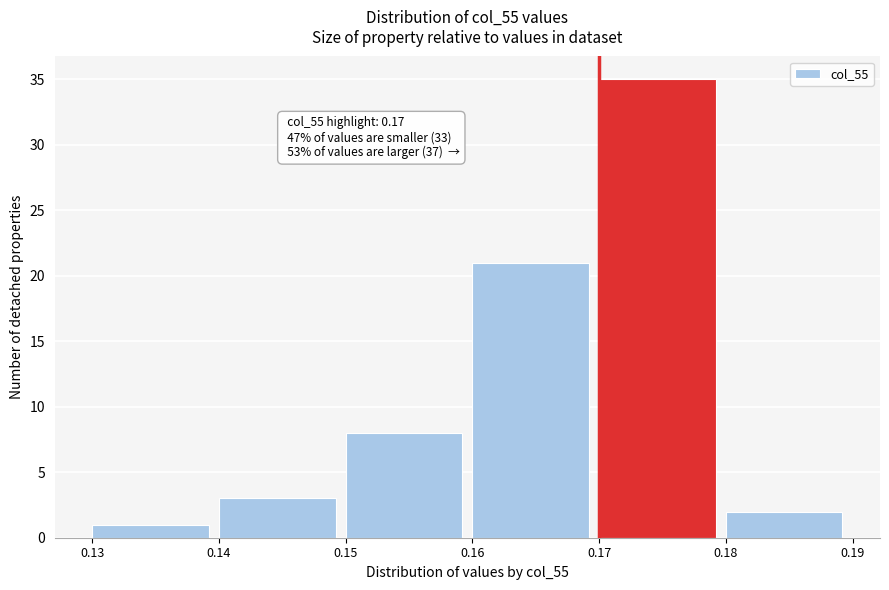

Over which range of the x-axis is the bar tallest?

0.17 to 0.18